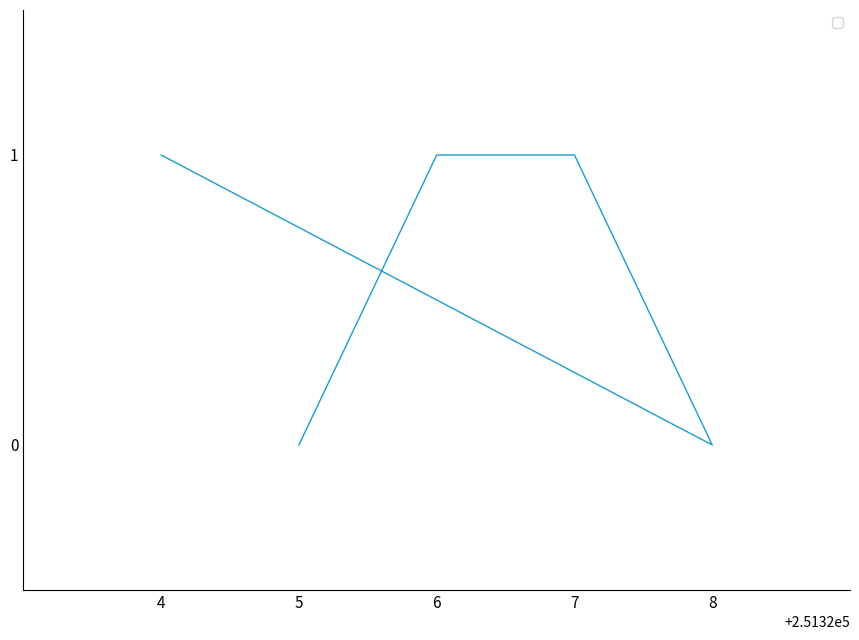

What is the change in value from 8 to 4?

+1